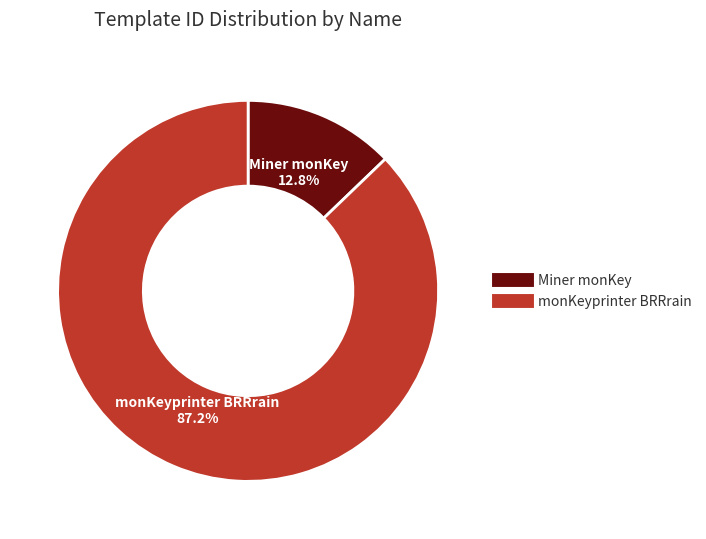

To the nearest percent, what is the difference between the largest and smallest slice percentages?

74%